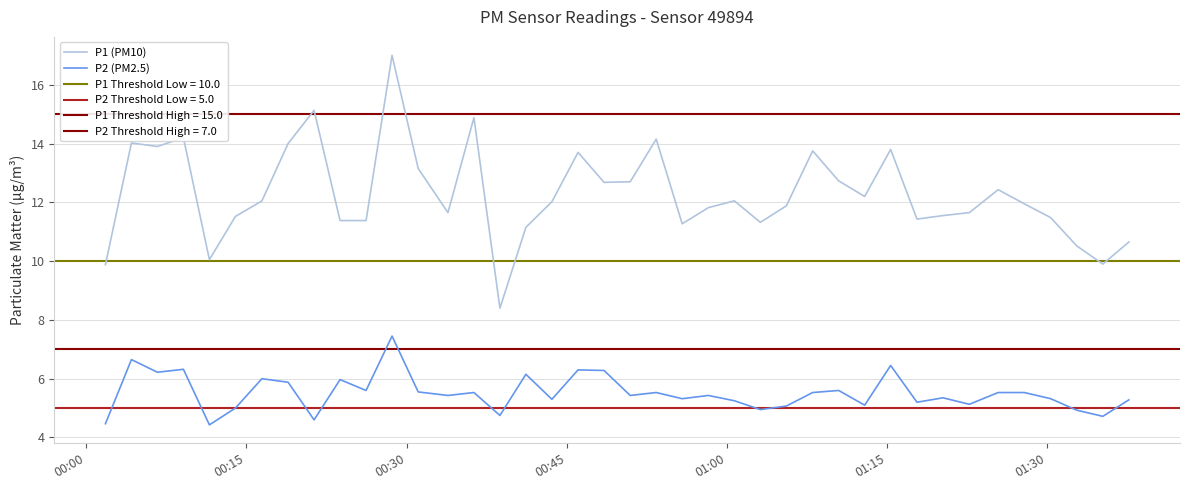

True or false: P2 (PM2.5) and P1 (PM10) cross at least once.

False